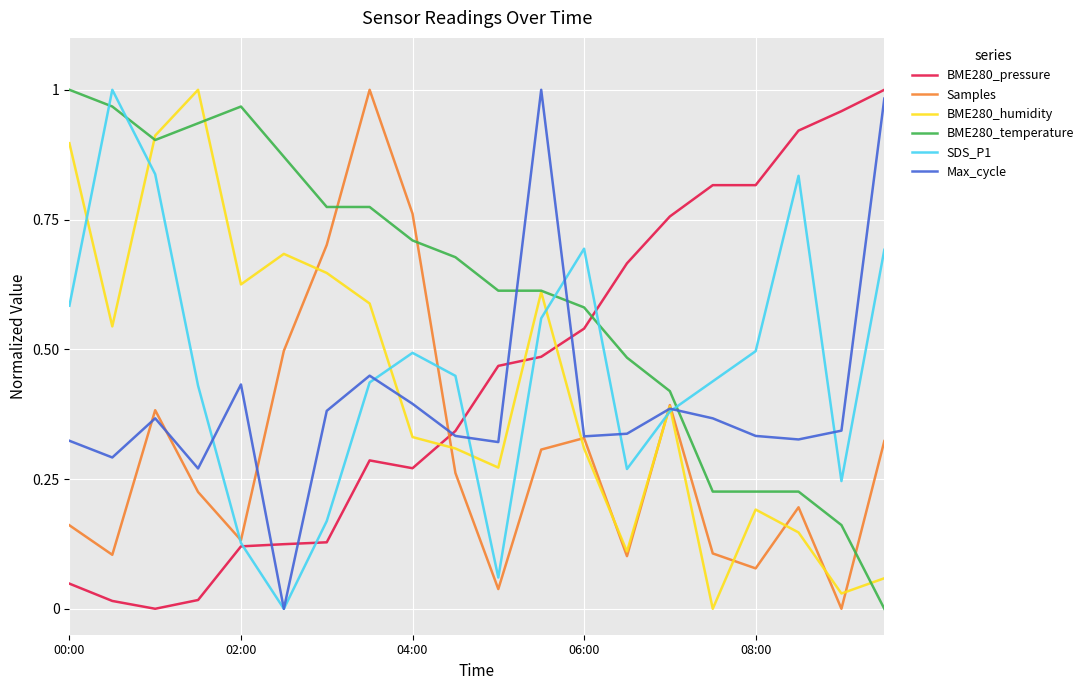

In BME280_humidity, how many points are higher than both neighbors (excluding endpoints)?

5